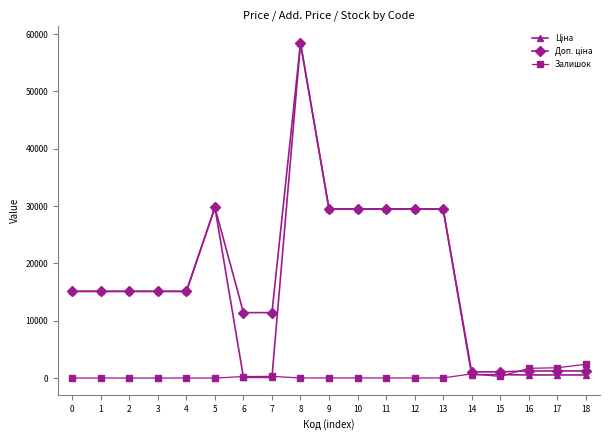

At which category is the sum across all series the highest?

8